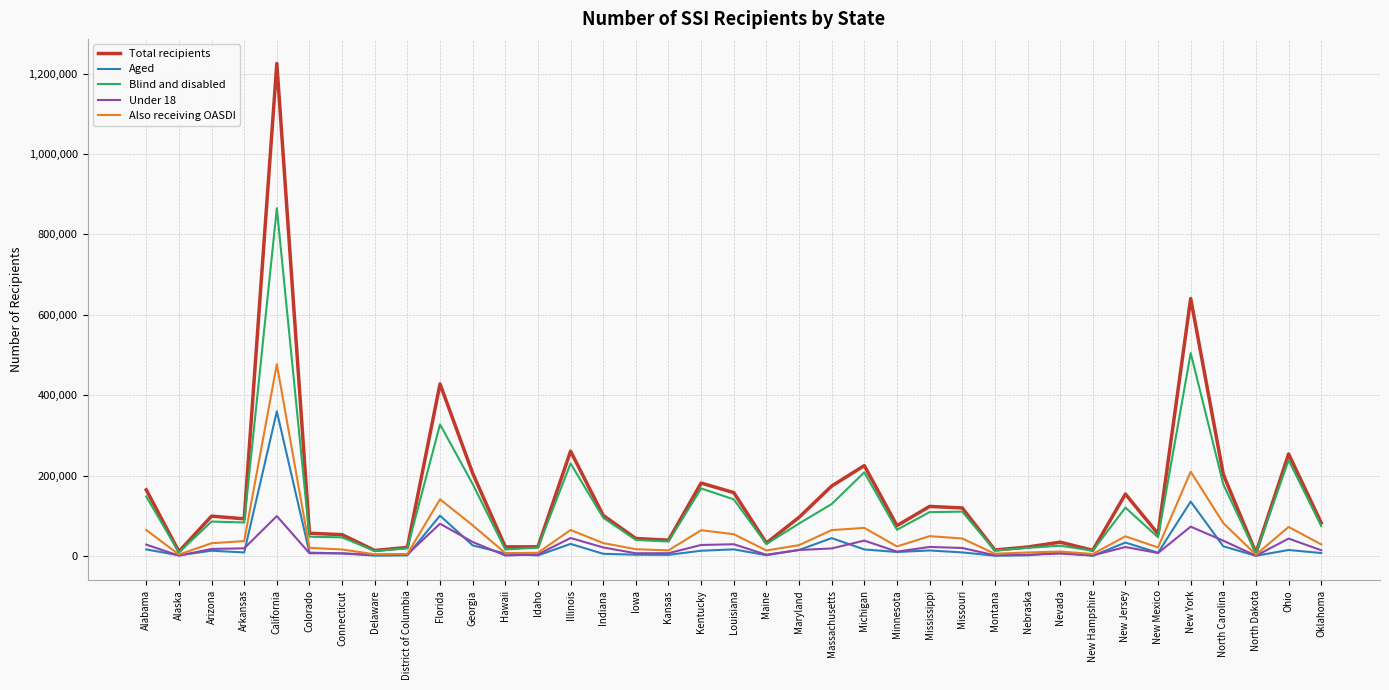

Which series has the widest spread of values?

Total recipients